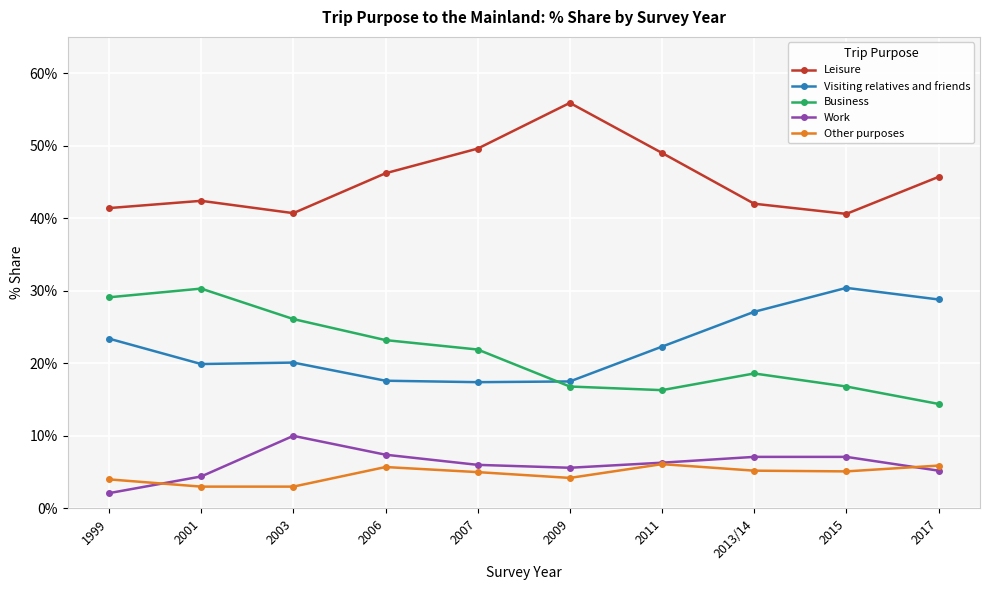

The value of Leisure at 1999 is 61.7. True or false?

False